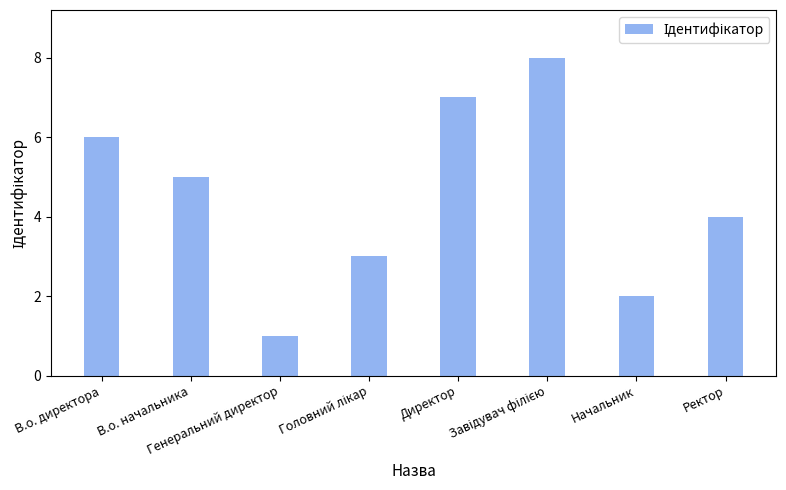

What is the sum of the values at В.о. директора and Ректор?

10